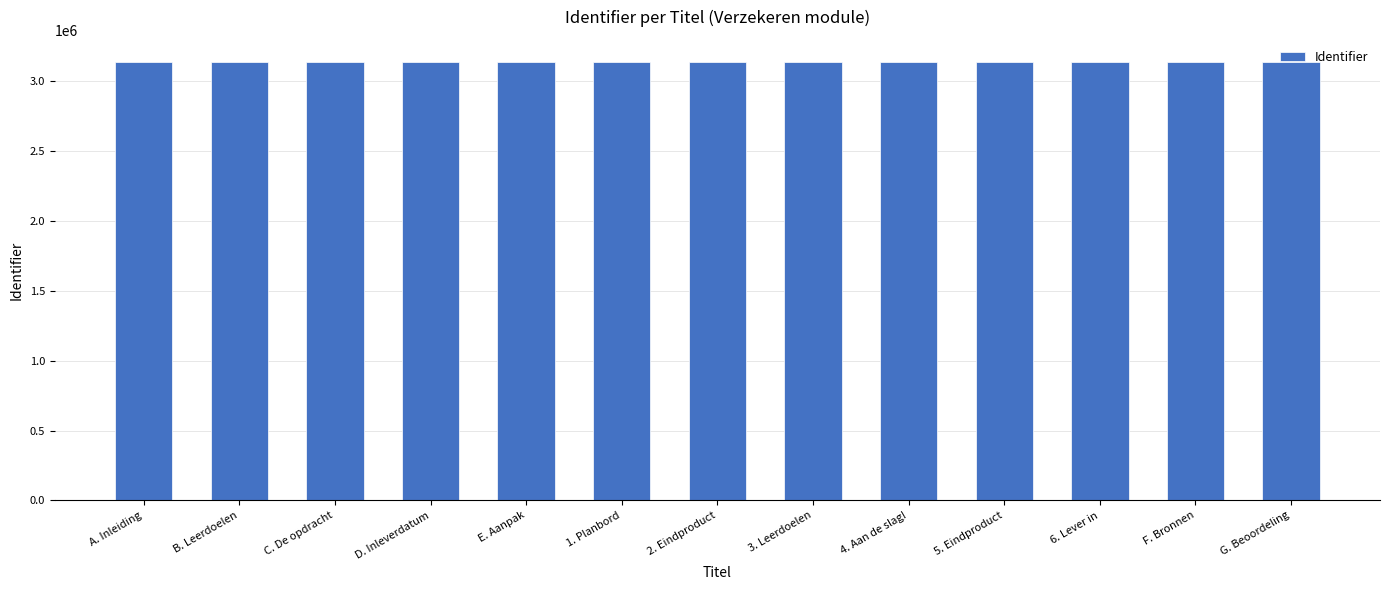

What is the value of the 2nd bar from the left?

3136487